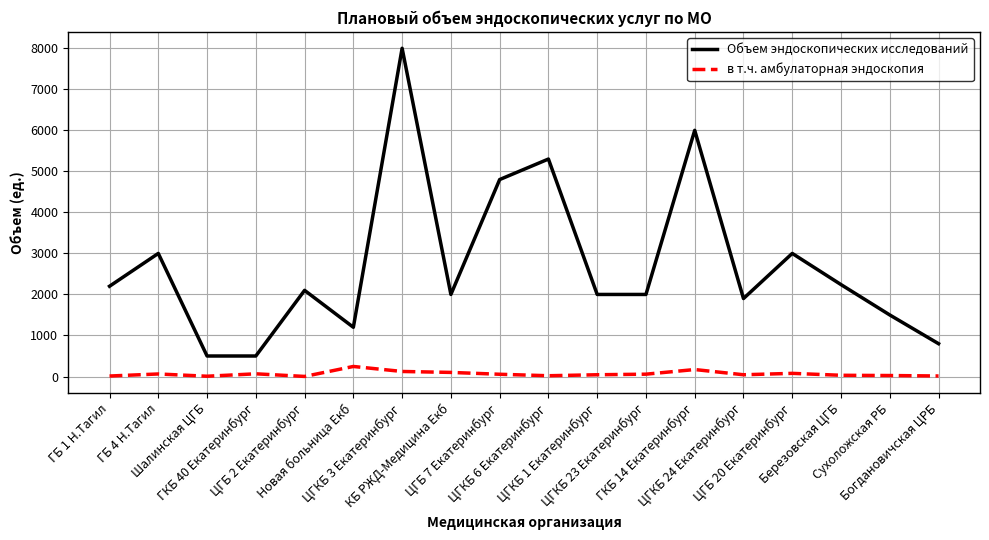

How many lines are shown in the chart?

2